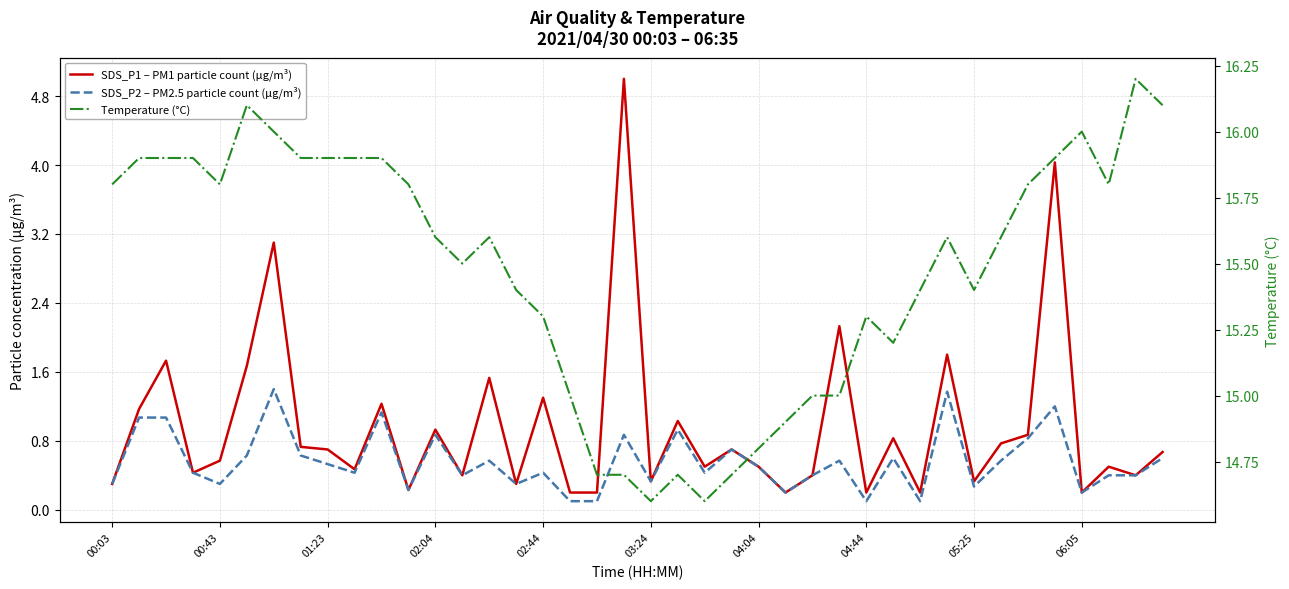

Reading right to left, transcribe all the data shown in this chart.

SDS_P1 – PM1 particle count (µg/m³): 0.7	0.4	0.5	0.2	4.0	0.9	0.8	0.3	1.8	0.2	0.8	0.2	2.1	0.4	0.2	0.5	0.7	0.5	1.0	0.3	5.0	0.2	0.2	1.3	0.3	1.5	0.4	0.9	0.2	1.2	0.5	0.7	0.7	3.1	1.7	0.6	0.4	1.7	1.2	0.3
SDS_P2 – PM2.5 particle count (µg/m³): 0.6	0.4	0.4	0.2	1.2	0.8	0.6	0.3	1.4	0.1	0.6	0.1	0.6	0.4	0.2	0.5	0.7	0.4	0.9	0.3	0.9	0.1	0.1	0.4	0.3	0.6	0.4	0.9	0.2	1.1	0.4	0.5	0.6	1.4	0.6	0.3	0.4	1.1	1.1	0.3
Temperature (°C): 16.1	16.2	15.8	16.0	15.9	15.8	15.6	15.4	15.6	15.4	15.2	15.3	15.0	15.0	14.9	14.8	14.7	14.6	14.7	14.6	14.7	14.7	15.0	15.3	15.4	15.6	15.5	15.6	15.8	15.9	15.9	15.9	15.9	16.0	16.1	15.8	15.9	15.9	15.9	15.8